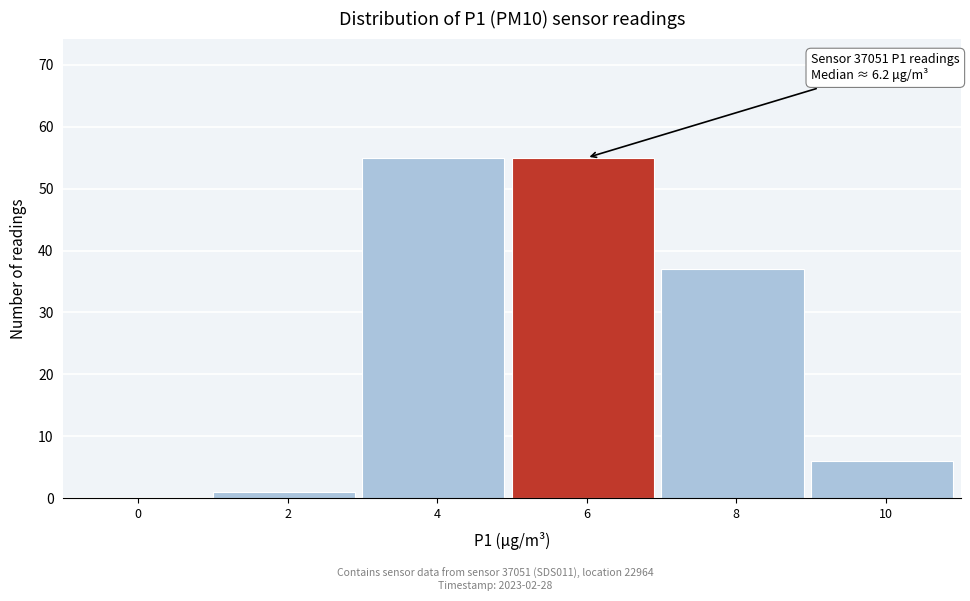

Reading right to left, list all the values displayed in this chart.

10=6	8=37	6=55	4=55	2=1	0=0